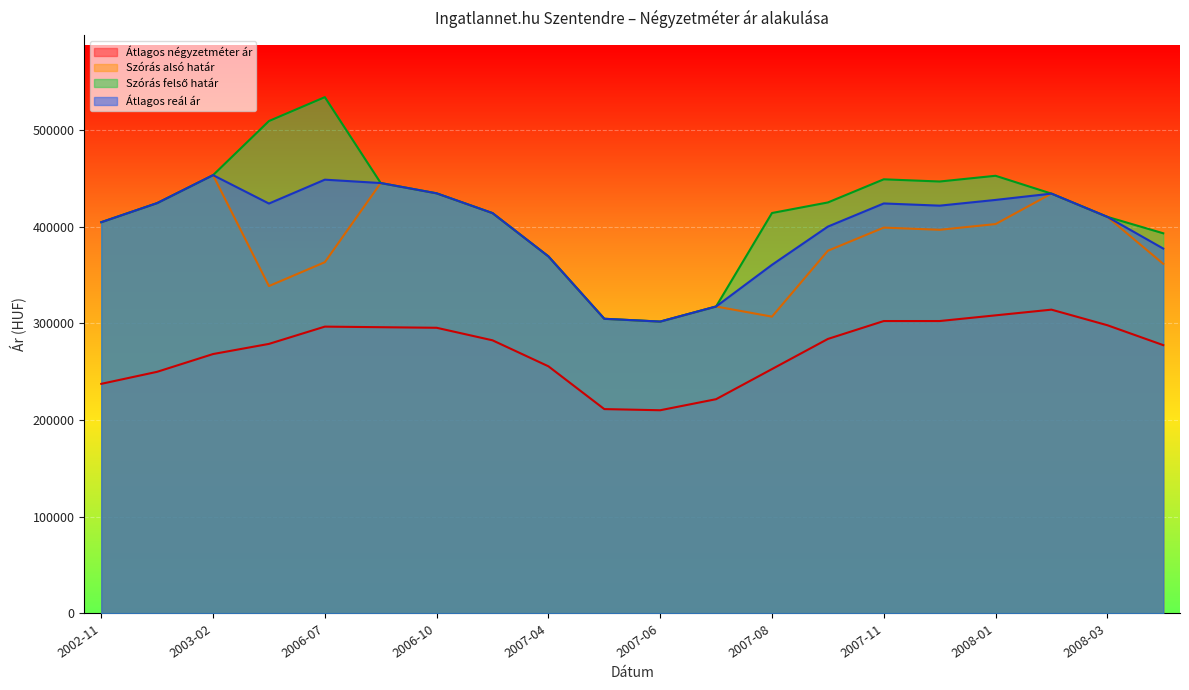

Which series has the widest spread of values?

Szórás felső határ